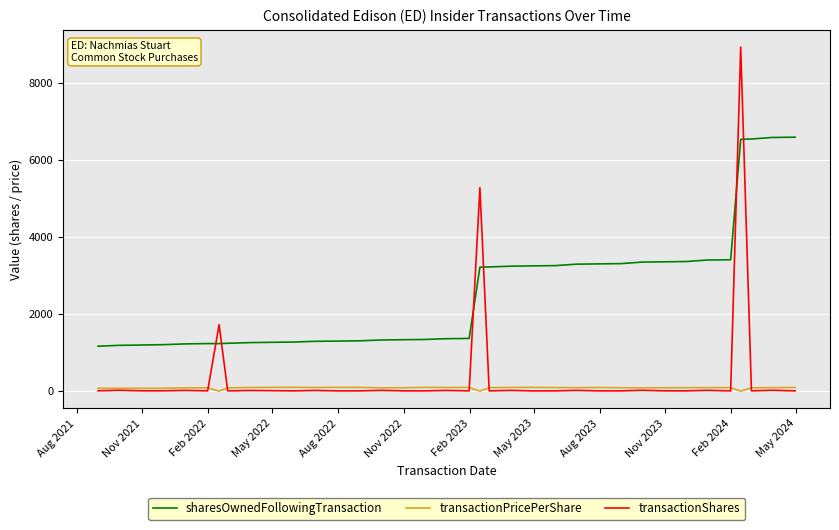

How many lines are shown in the chart?

3